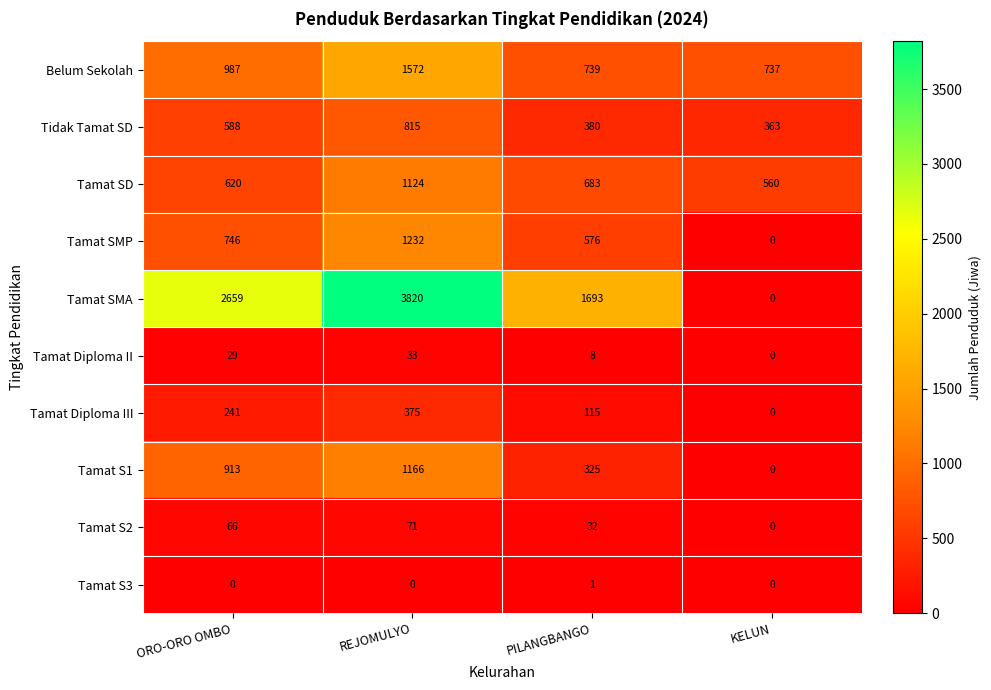

What is the difference between the Tamat Diploma II values at ORO-ORO OMBO and REJOMULYO?

4